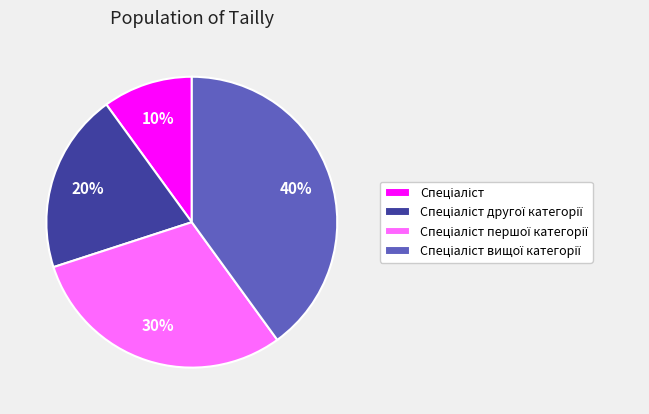

Is there any slice that represents more than half of the pie?

No